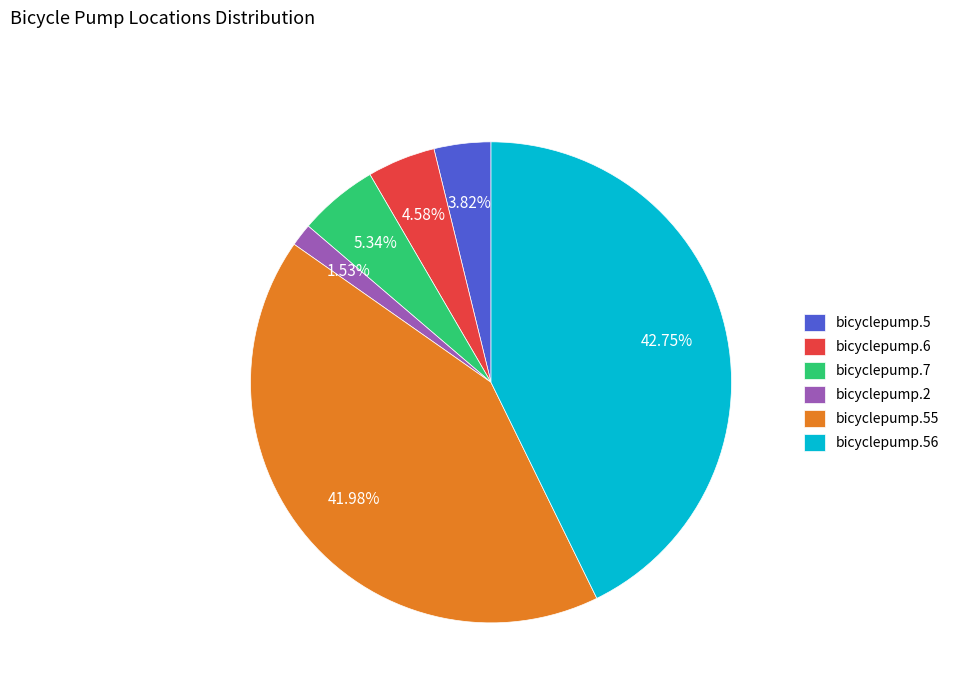

Between bicyclepump.2 and bicyclepump.5, which is larger?

bicyclepump.5